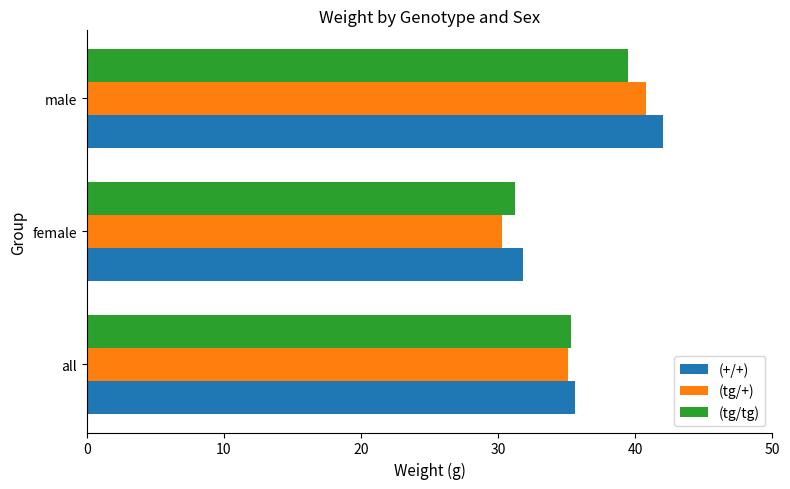

What is the difference between the maximum and minimum values in the (tg/tg) series?

8.3